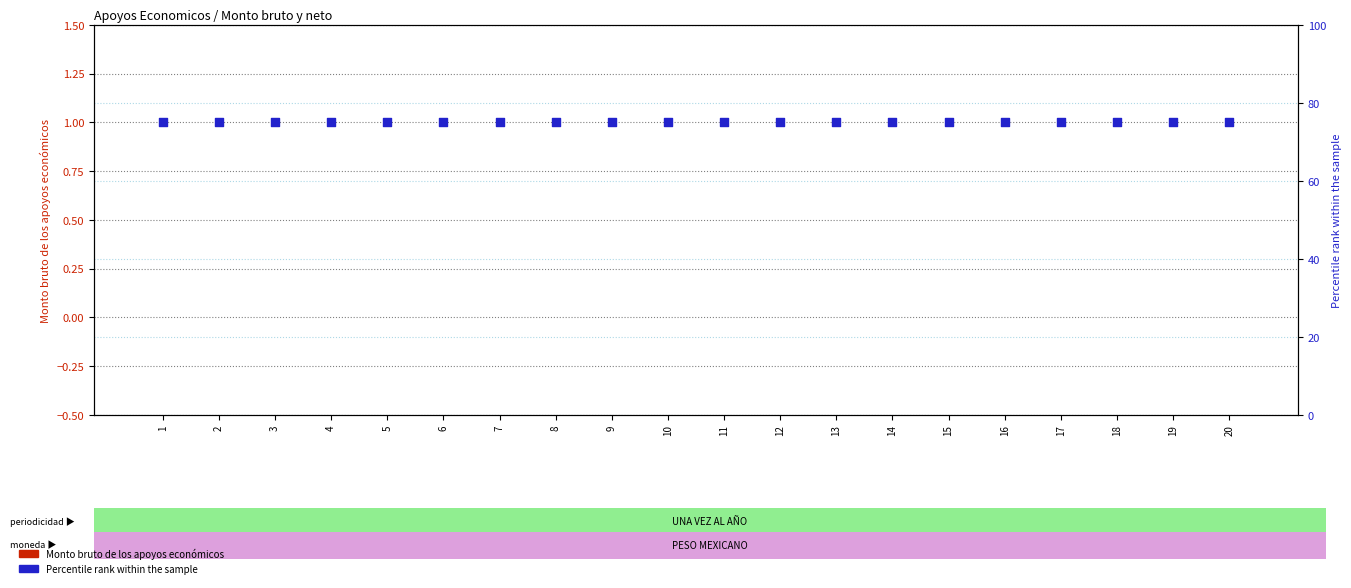

Is the value of Percentile rank at 11 greater than the value of Monto bruto at 11?

Yes